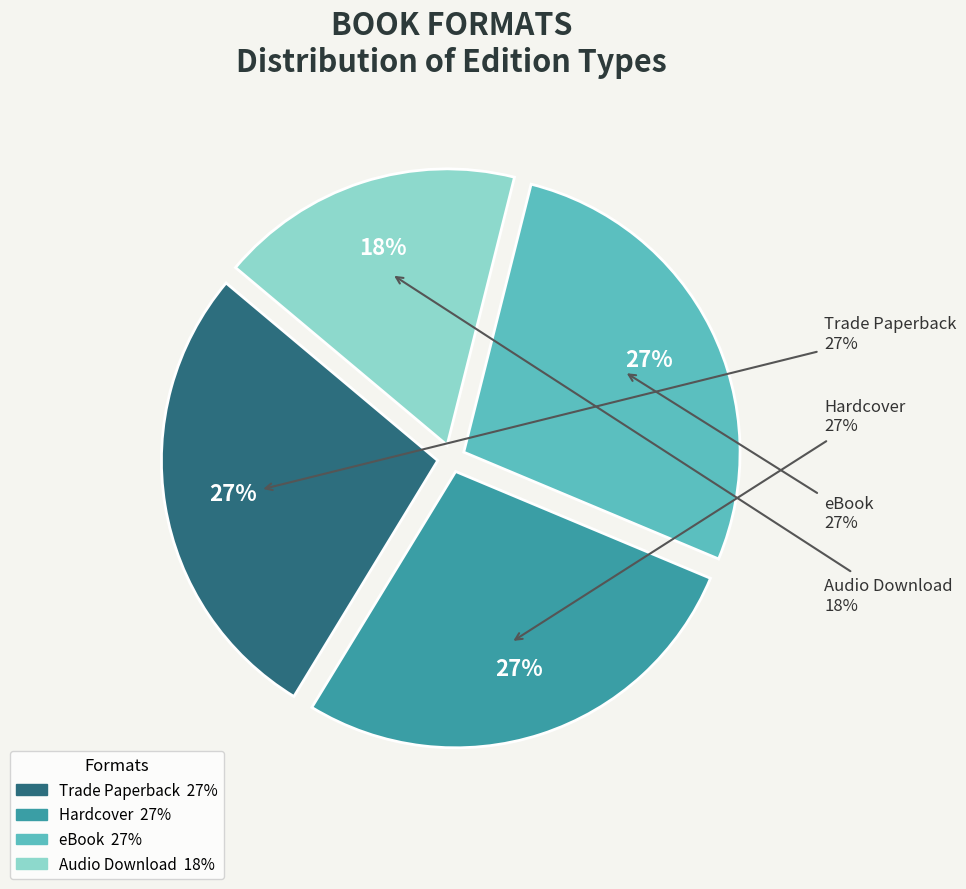

Does Audio Download represent more than half of the total?

No